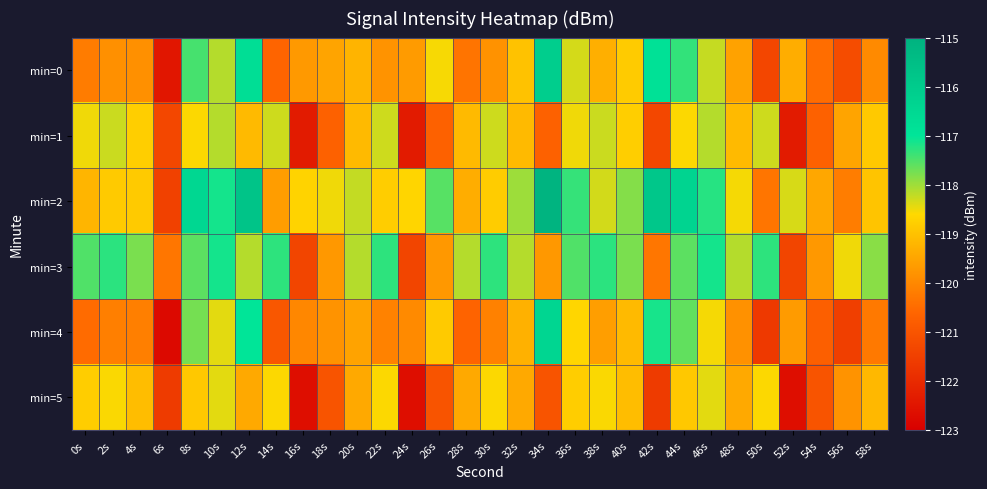

At which category is the sum across all series the highest?

12s